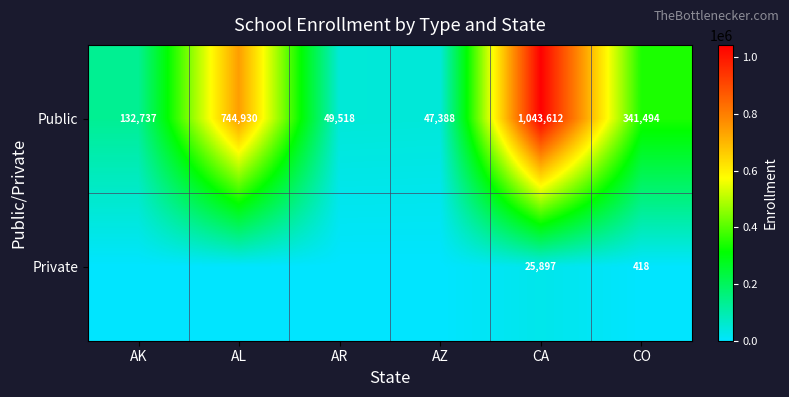

What value does the Public series have at AR?

49518